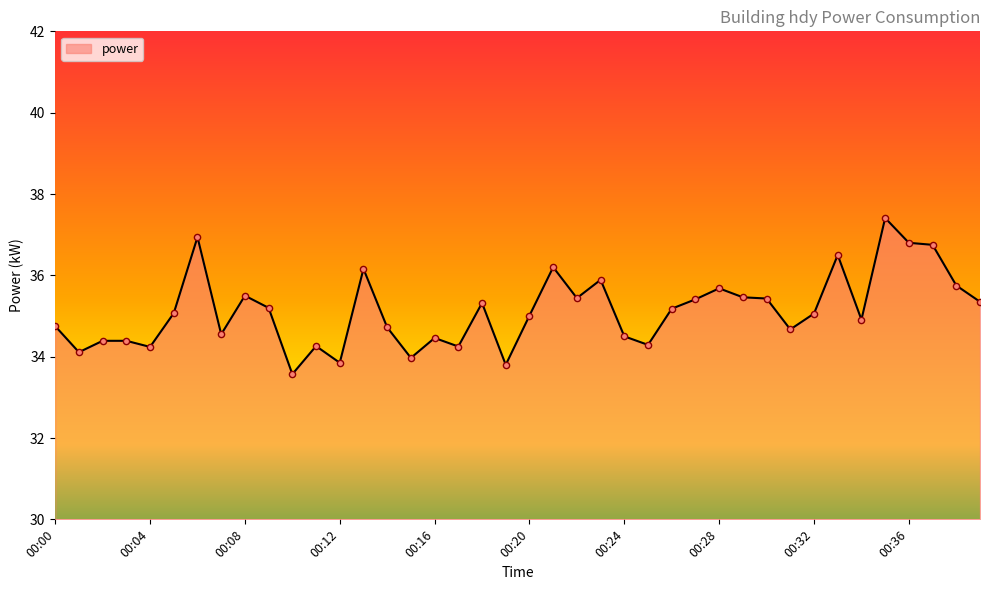

What is the smallest value displayed?

33.6